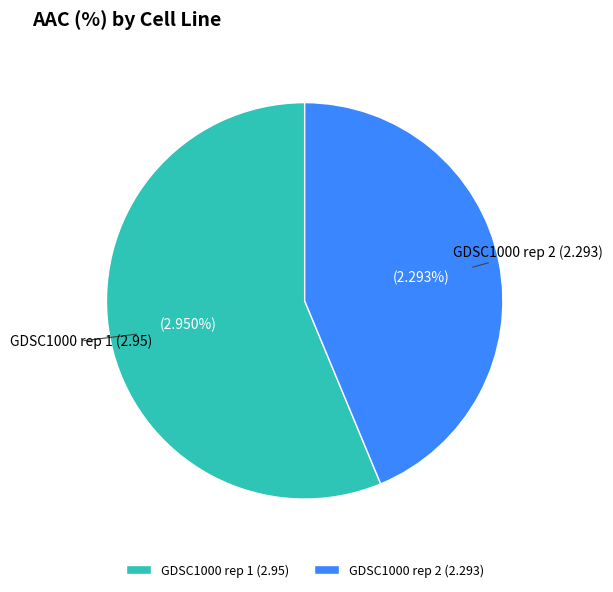

How much of the chart is everything except GDSC1000 rep 2?

56.3%